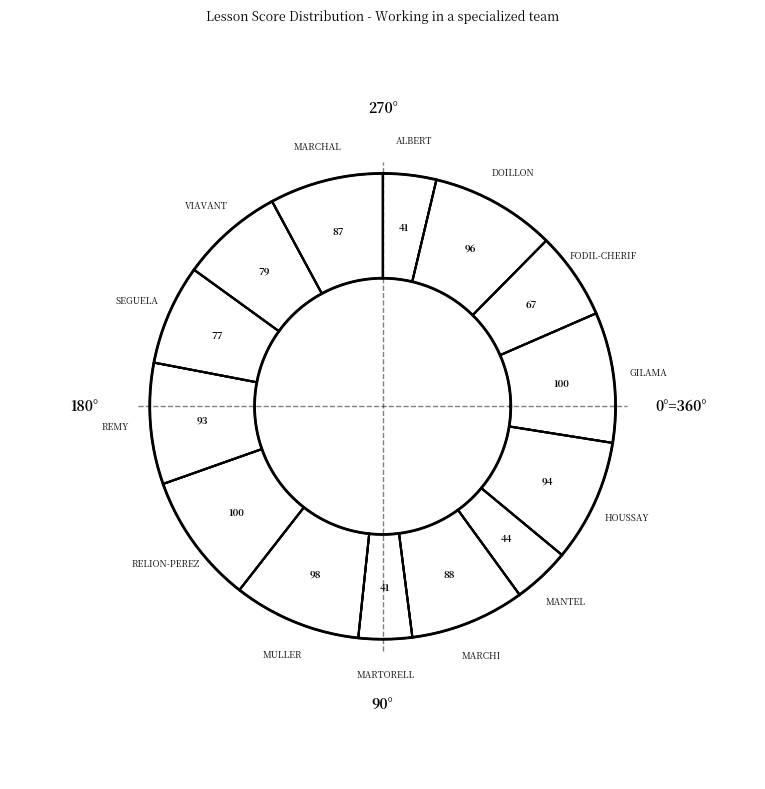

What is the change in value from GILAMA to MULLER?

-2